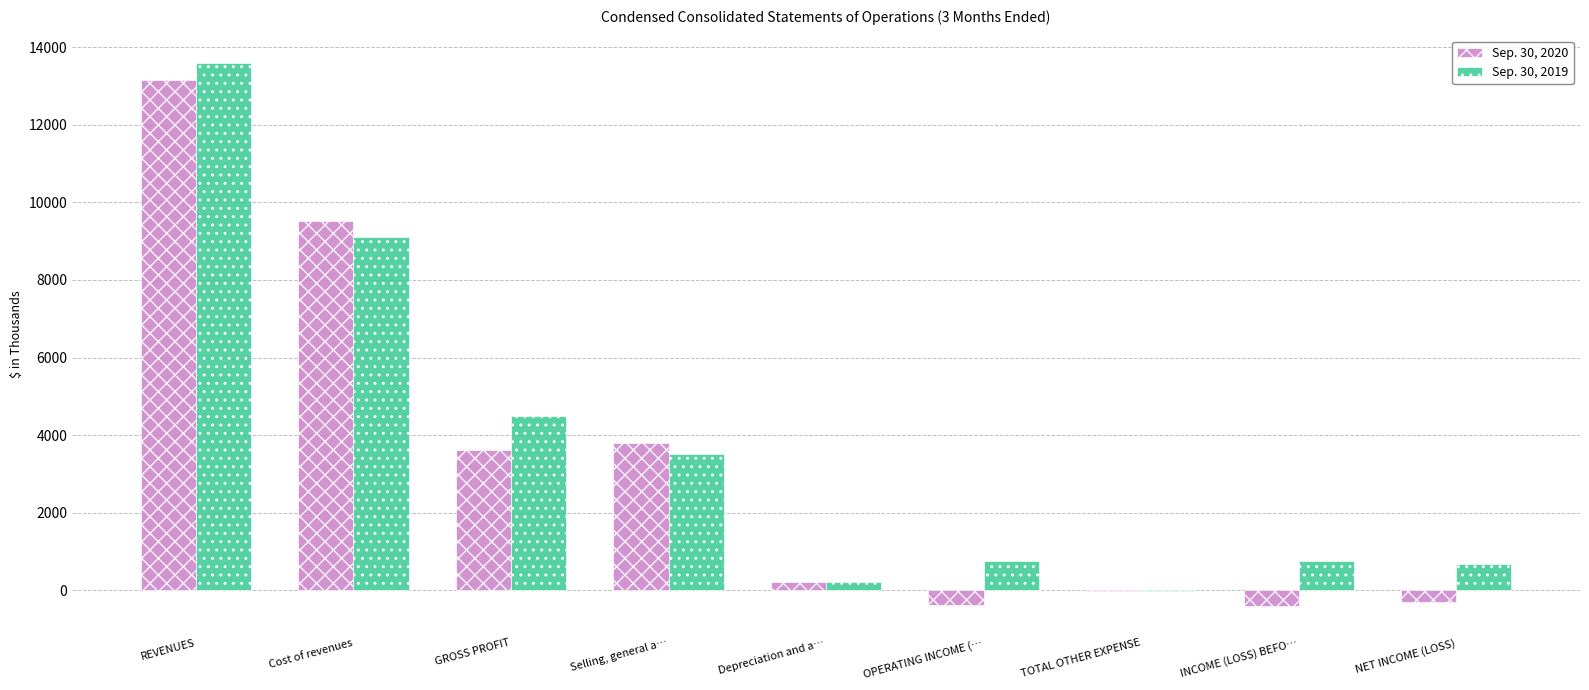

What is the greatest value displayed?

13599